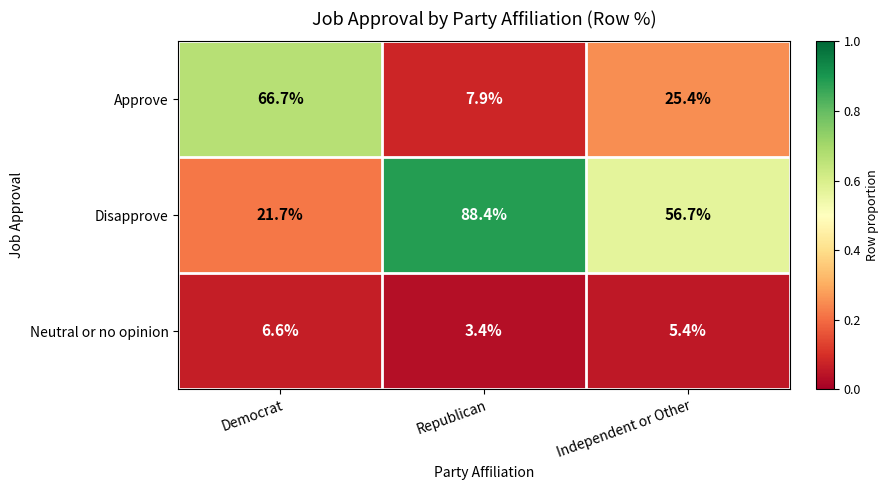

What is the total value across all series at Independent or Other?

87.5